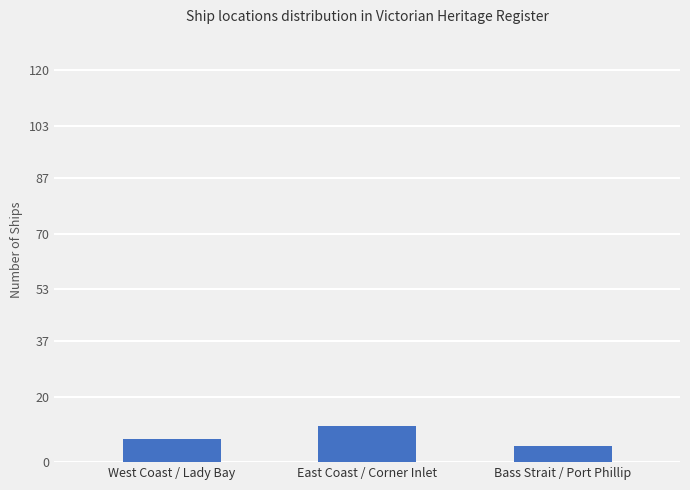

List the labels in order of value, largest first.

East Coast / Corner Inlet, West Coast / Lady Bay, Bass Strait / Port Phillip